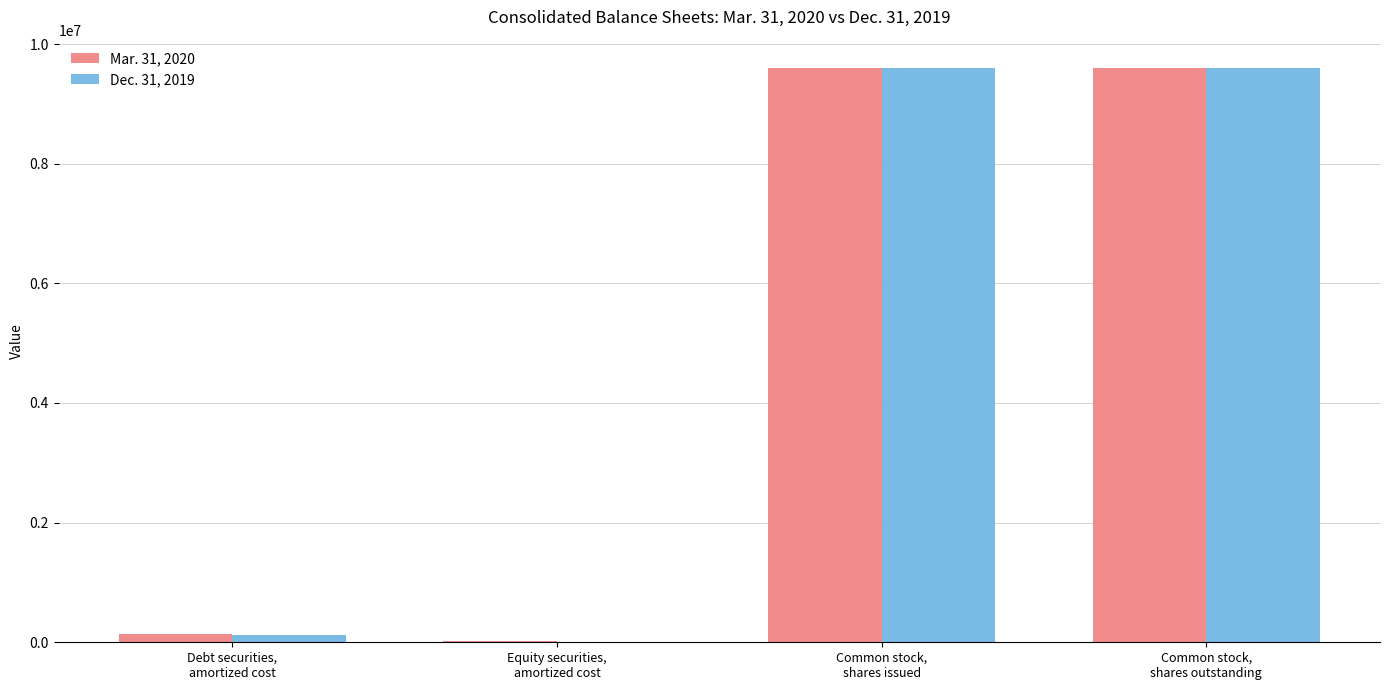

What is the spread (max minus min) of values at Debt securities,
amortized cost?

5968